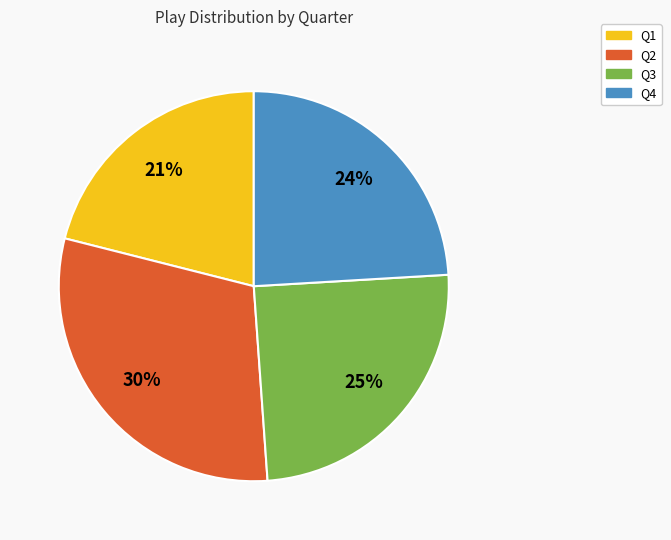

Rank the categories by value from lowest to highest.

Q1, Q4, Q3, Q2